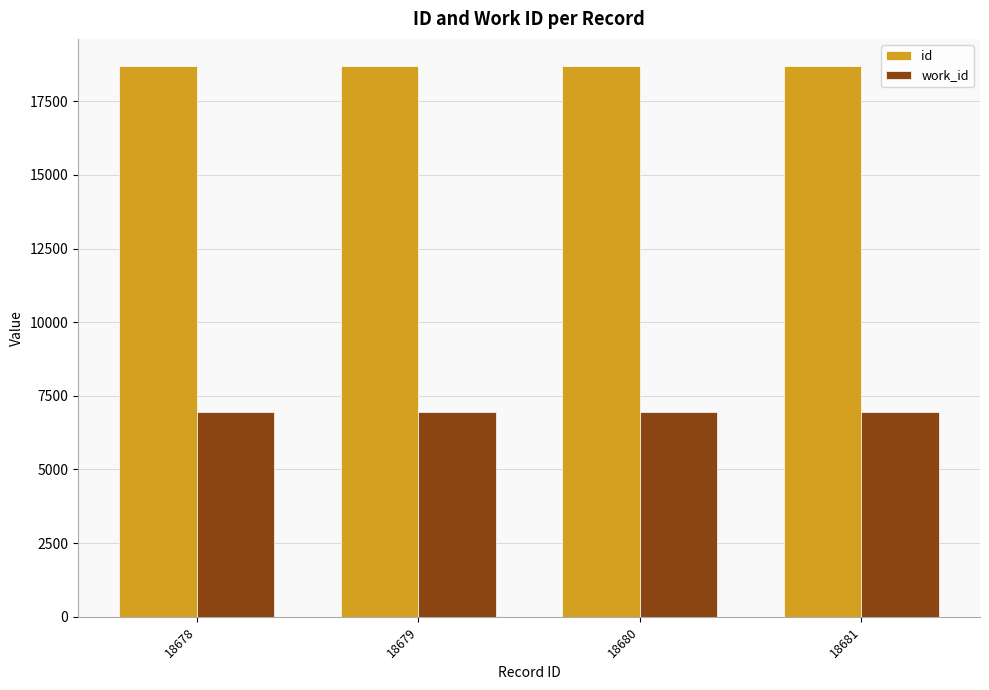

Is the value of work_id at 18681 greater than the value of id at 18679?

No